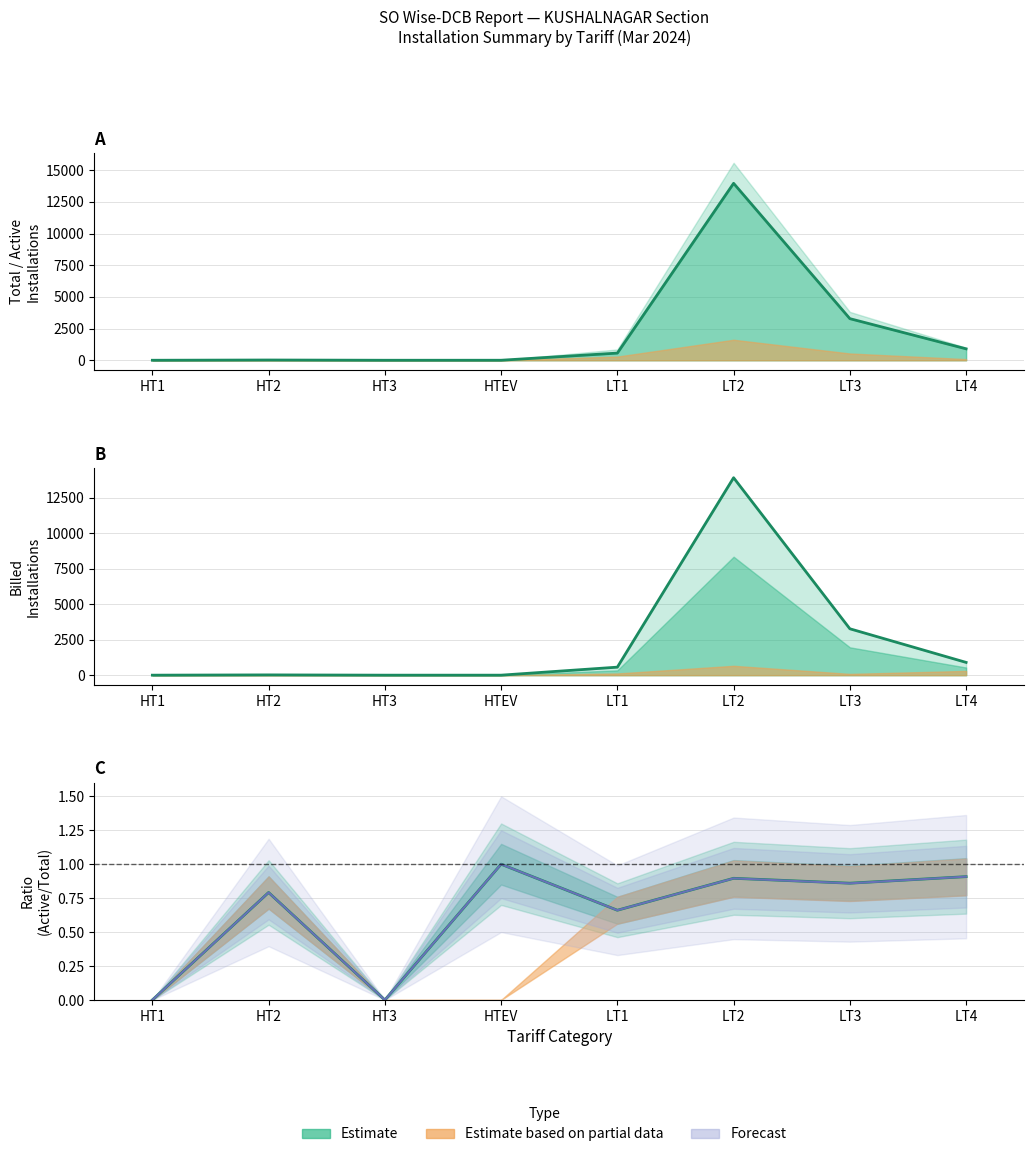

At which label is Installations Billed closest to 6962?

LT3